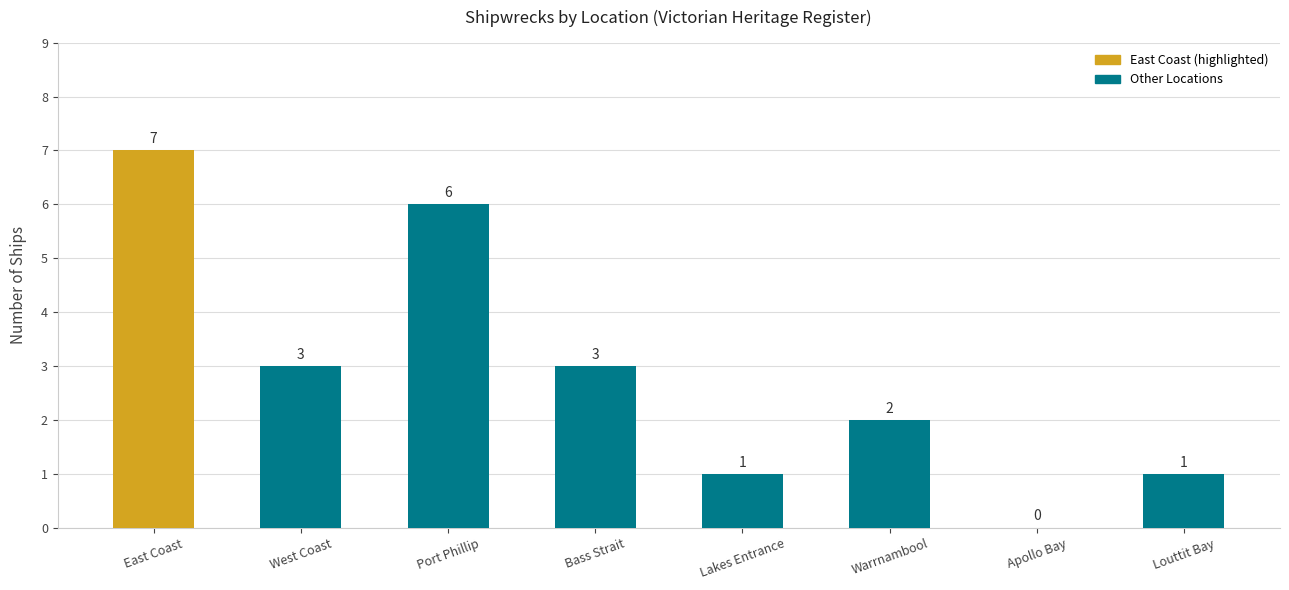

Count the number of data series in this chart.

1